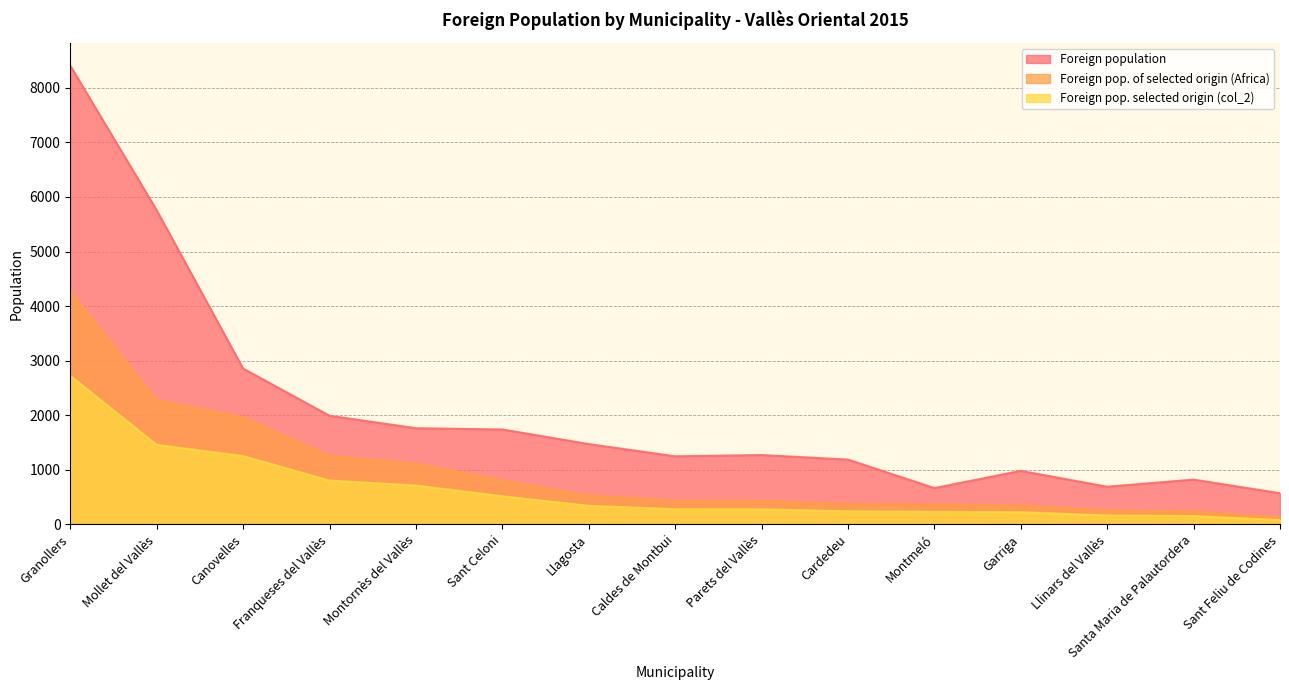

At which category is the sum across all series the highest?

Granollers